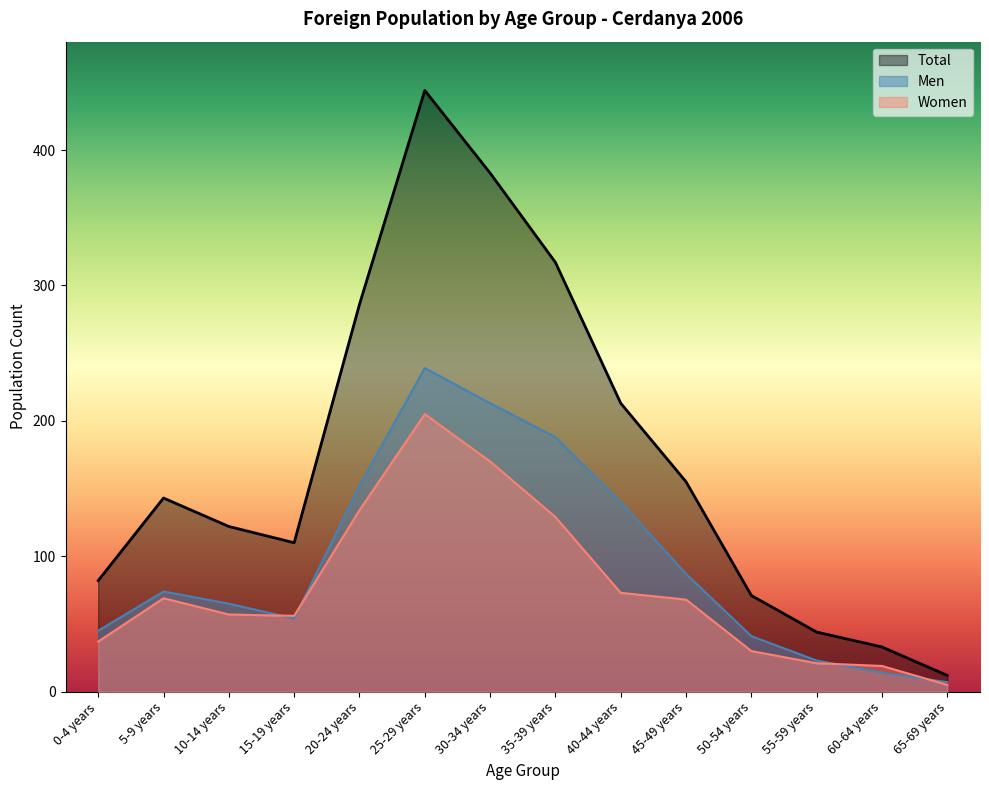

What is the total value across all series at 35-39 years?

634